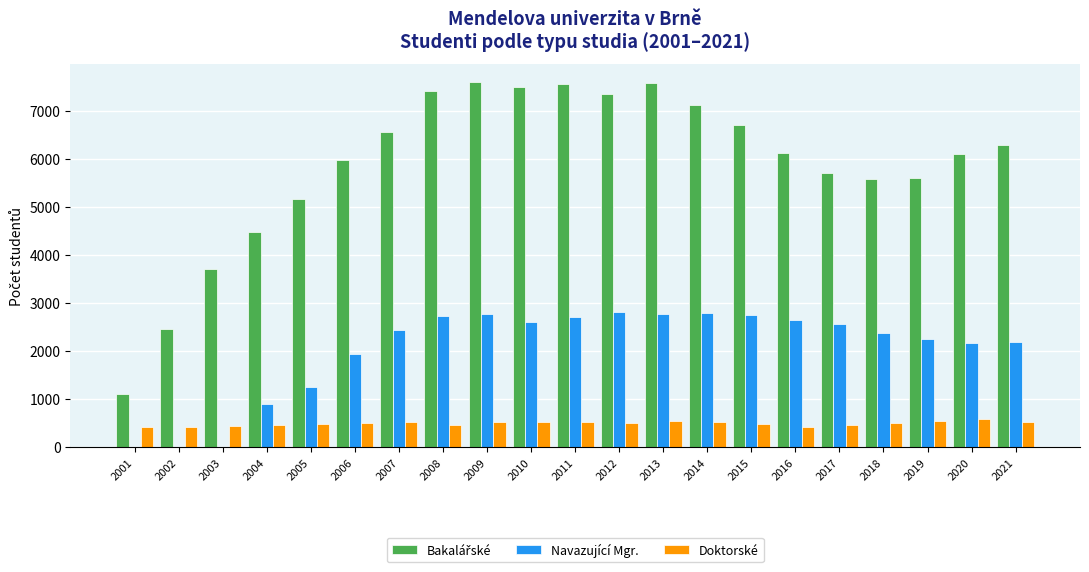

Is the value of Doktorské at 2003 greater than the value of Navazující Mgr. at 2018?

No